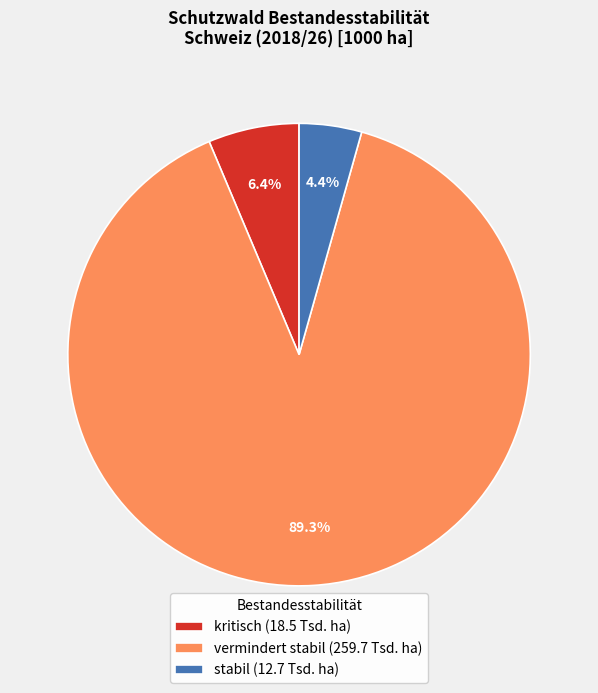

To the nearest percent, what is the difference between the largest and smallest slice percentages?

85%